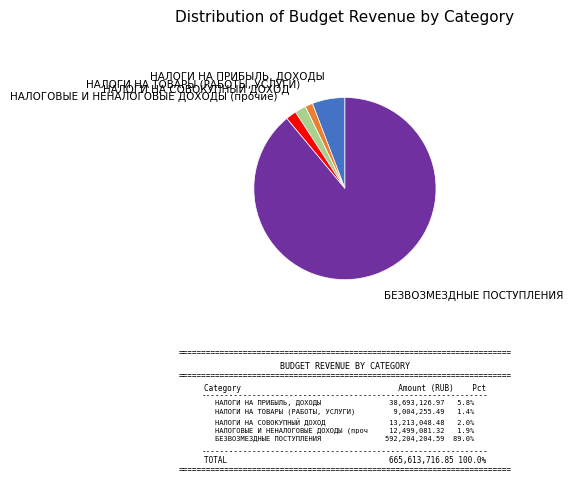

Is the sum of НАЛОГИ НА СОВОКУПНЫЙ ДОХОД and НАЛОГИ НА ПРИБЫЛЬ, ДОХОДЫ greater than half?

No